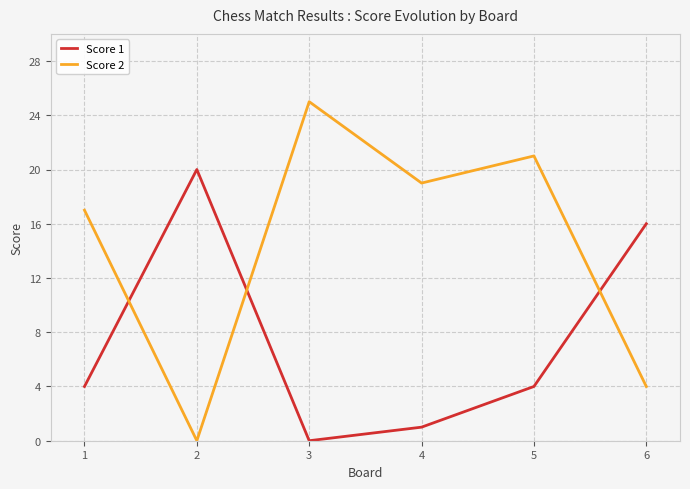

Reading left to right, list all the values displayed in this chart.

Score 1: 4	20	0	1	4	16
Score 2: 17	0	25	19	21	4